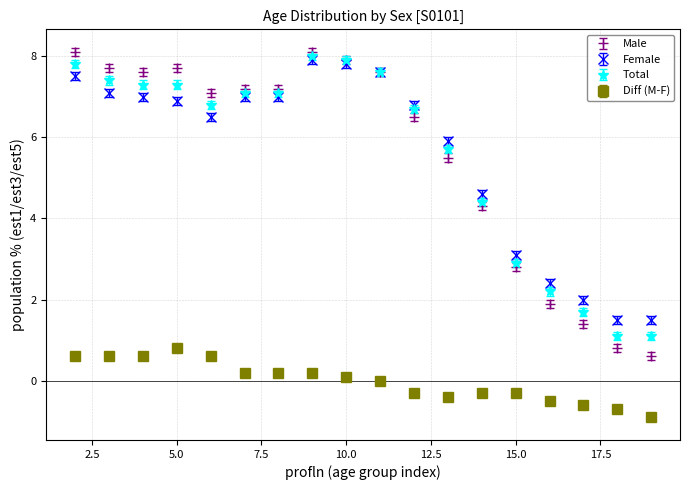

What is the value of the Female point at the 12th from the left?

5.9